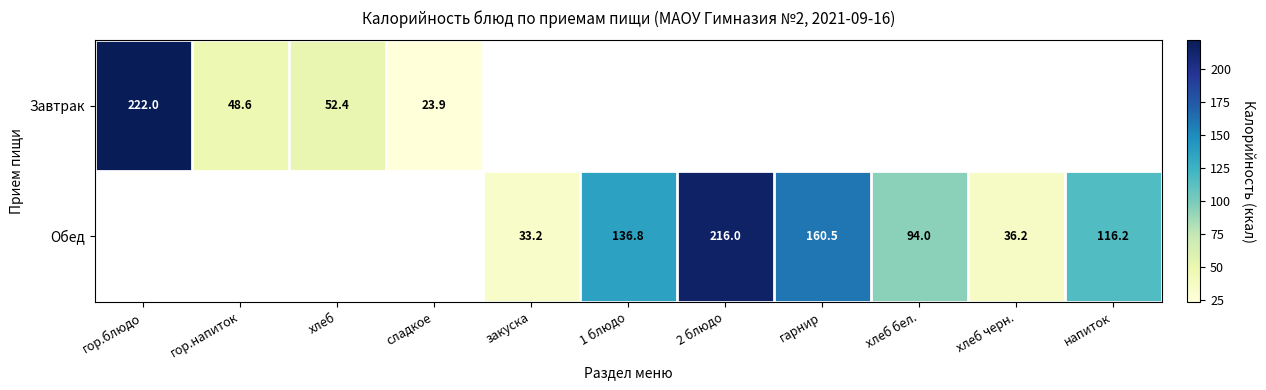

At which category does the chart reach its minimum across all series?

сладкое